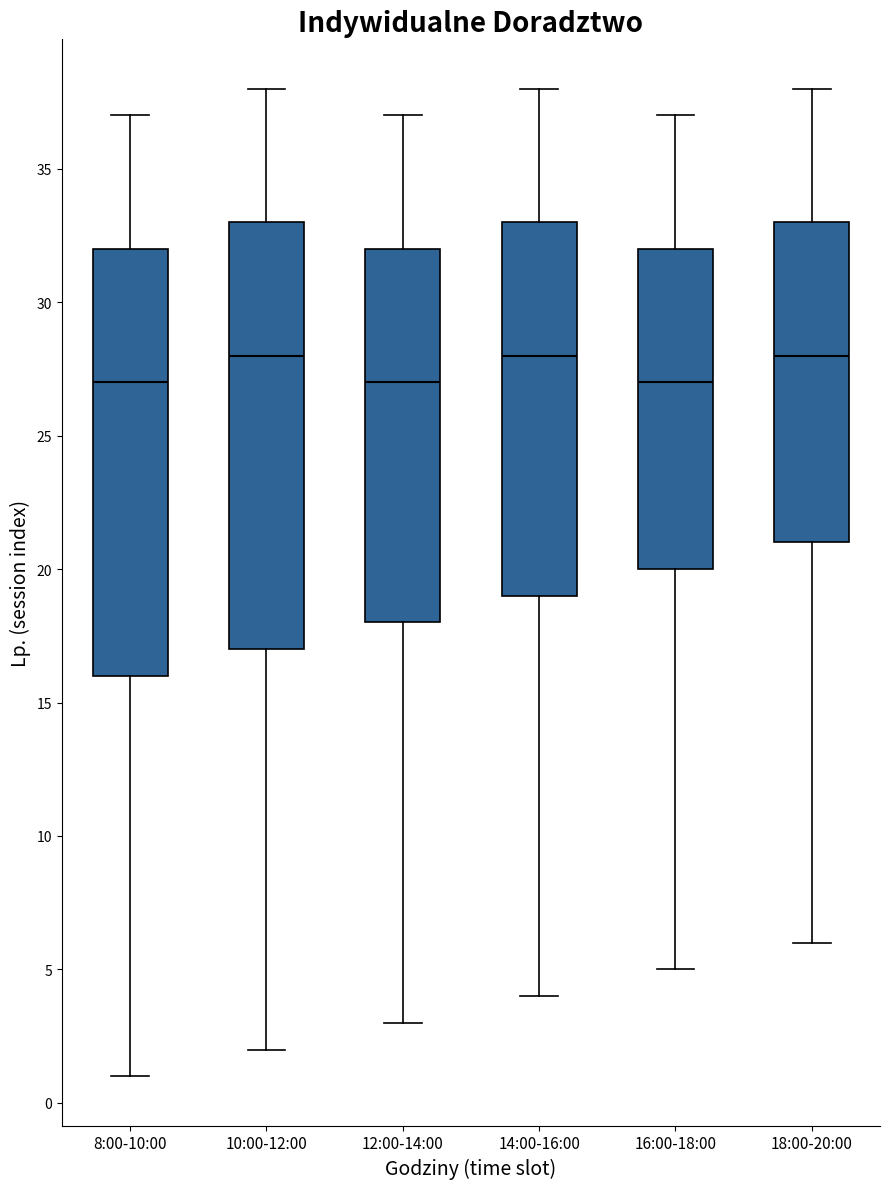

Reading left to right, transcribe this box plot: for each box, give where its median line is, the range the box spans, and where its two whiskers end, as read against the y-axis. The values are not printed on the chart, so give them approximately, as read against the axis.

8:00-10:00: median 27, box 16 to 32, whiskers 1 to 37
10:00-12:00: median 28, box 17 to 33, whiskers 2 to 38
12:00-14:00: median 27, box 18 to 32, whiskers 3 to 37
14:00-16:00: median 28, box 19 to 33, whiskers 4 to 38
16:00-18:00: median 27, box 20 to 32, whiskers 5 to 37
18:00-20:00: median 28, box 21 to 33, whiskers 6 to 38